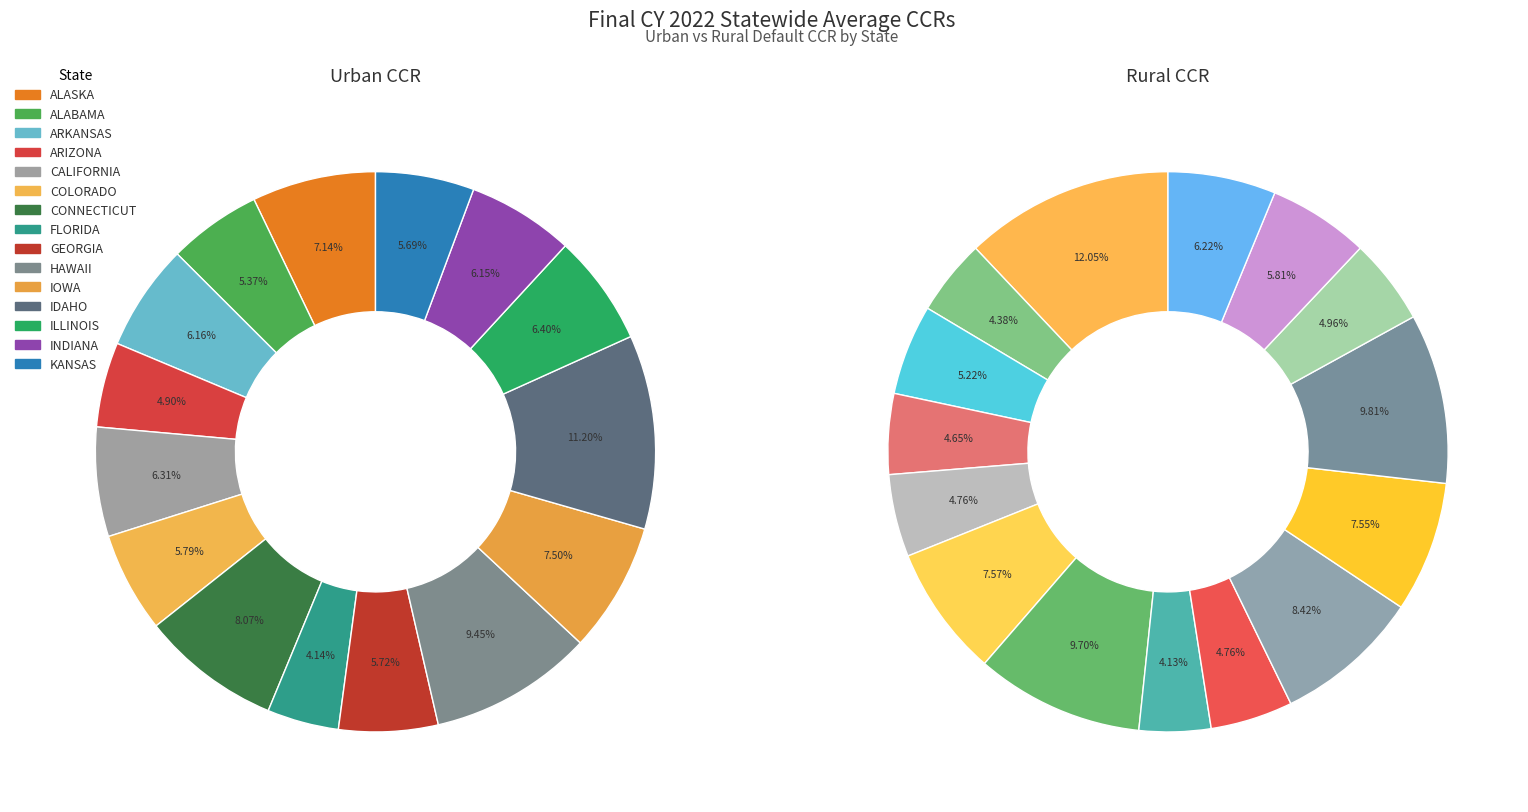

Count the number of slices in the pie.

15